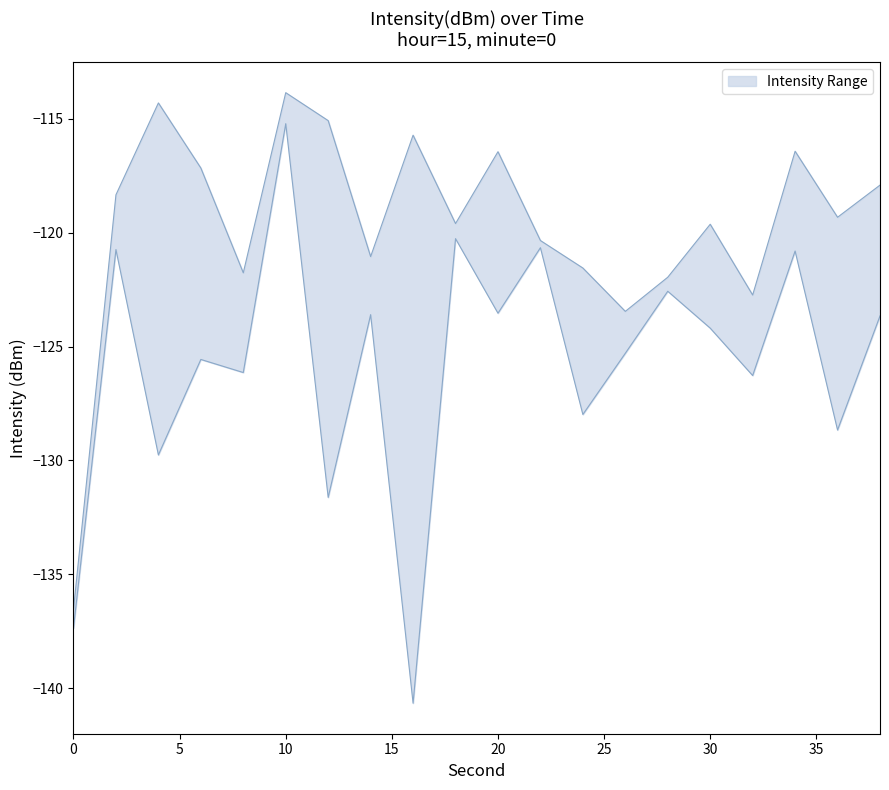

True or false: Max Intensity has a value of -41.2 at 0.

False